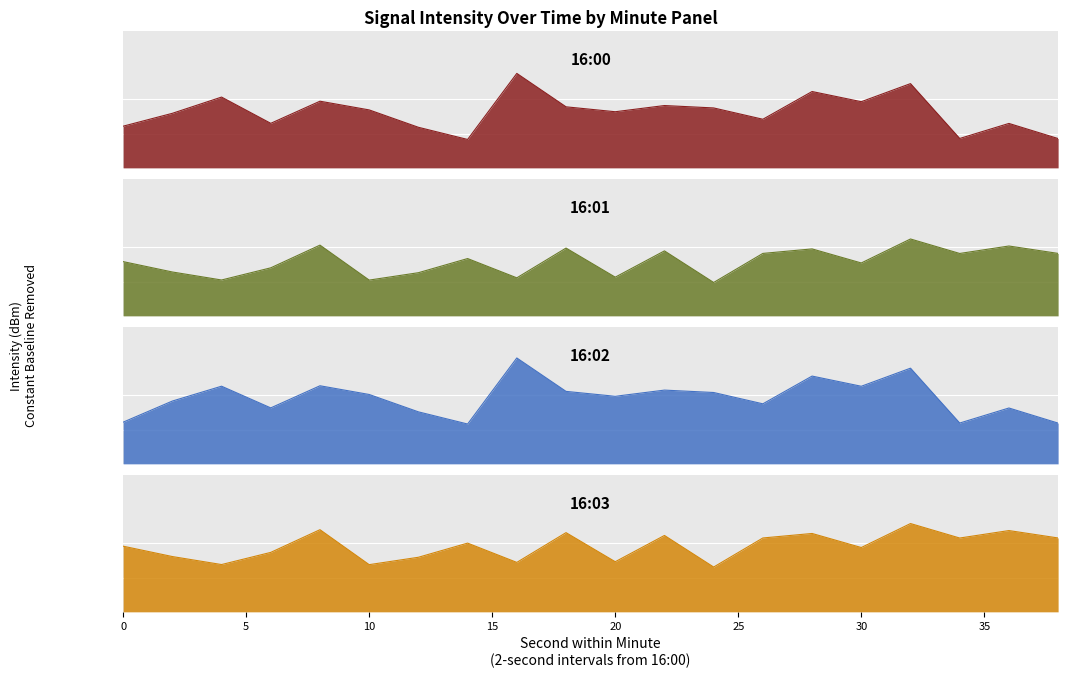

What is the total value across all series at 16?

25.2